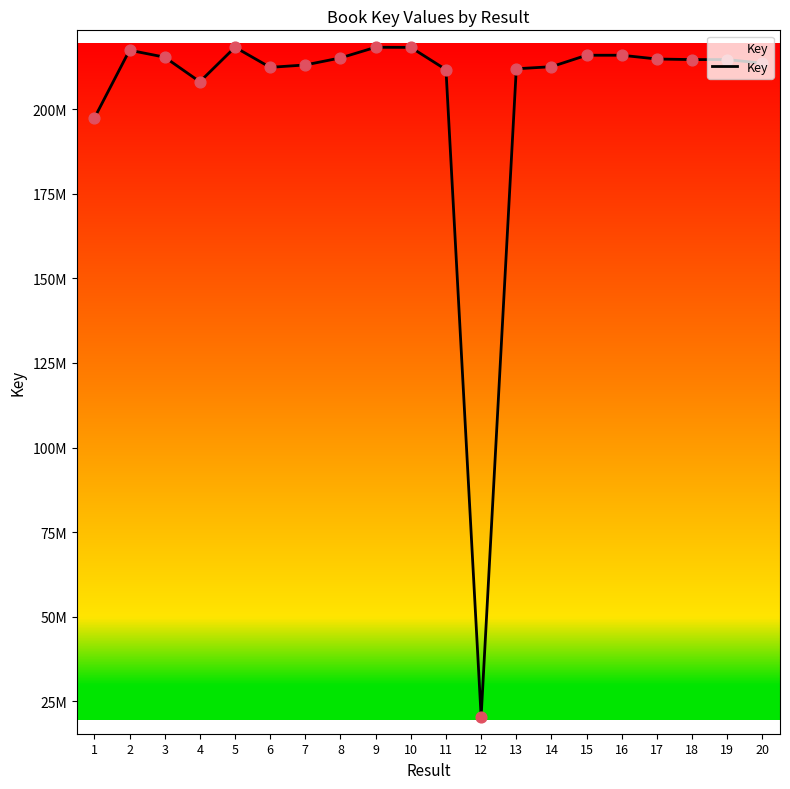

What is the ratio of the value at 17 to the value at 16?

1.0